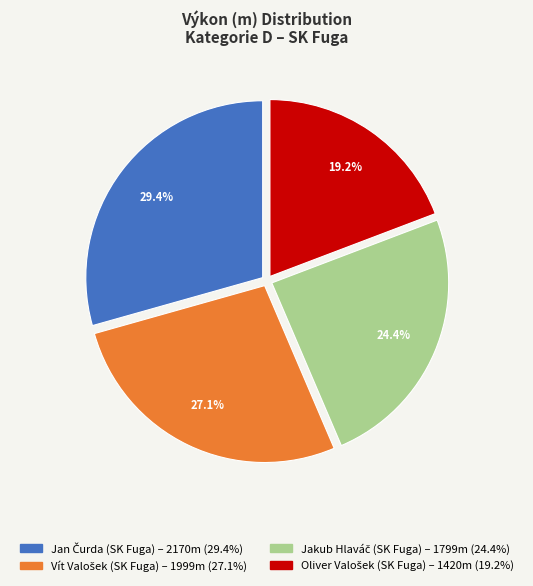

Is there any slice that represents more than half of the pie?

No